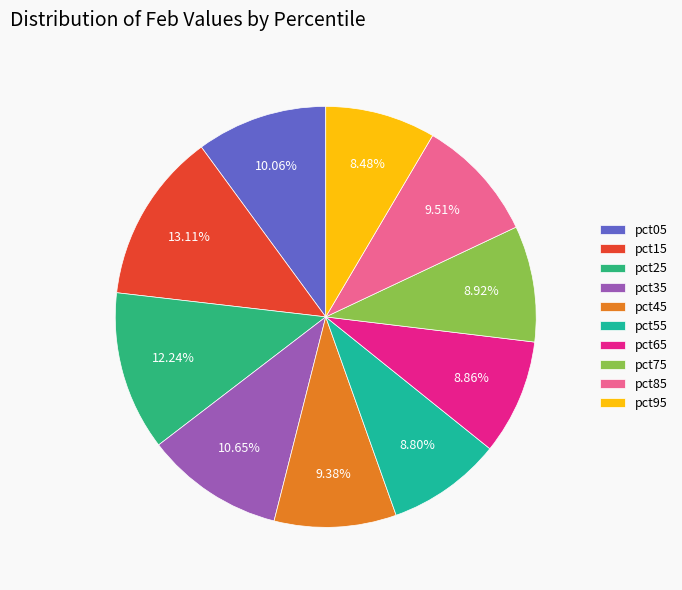

To the nearest percent, what is the average slice percentage?

10%